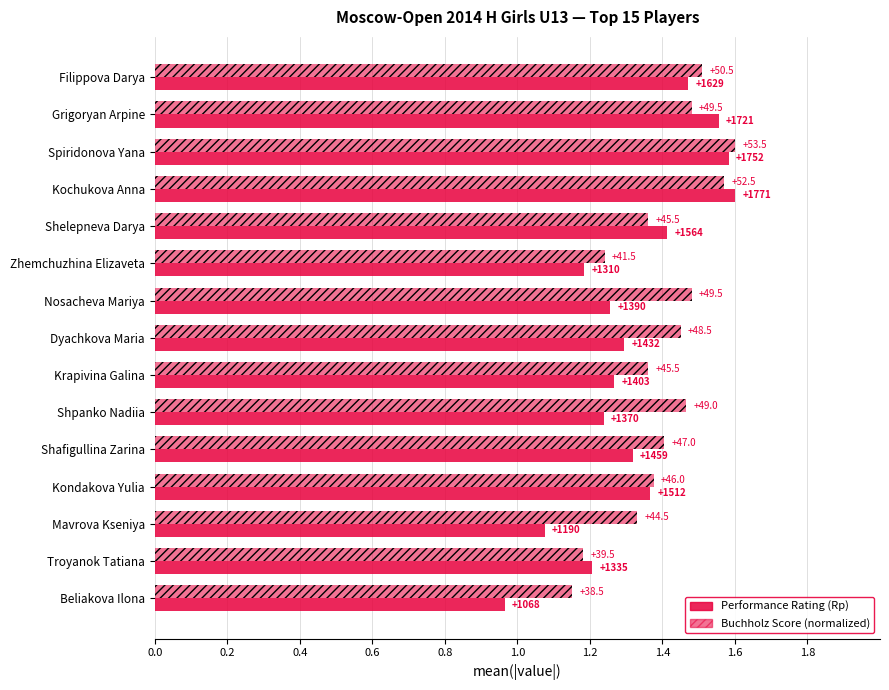

What is the value of the Performance Rating (Rp) bar at the 11th from the left?

1.3